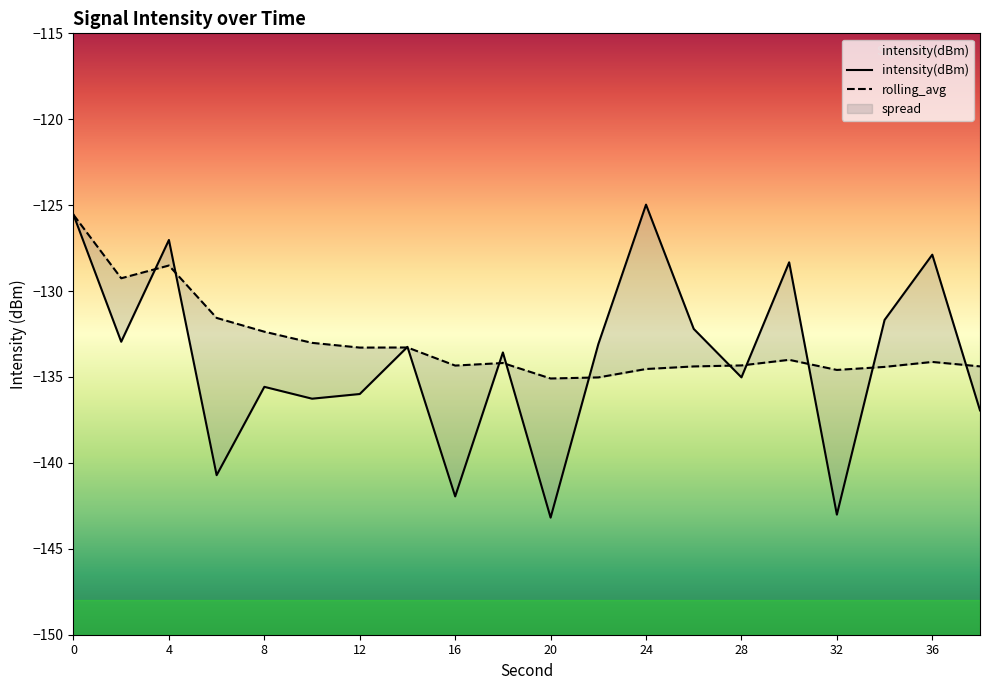

How many values in the rolling_avg series are below -134?

12